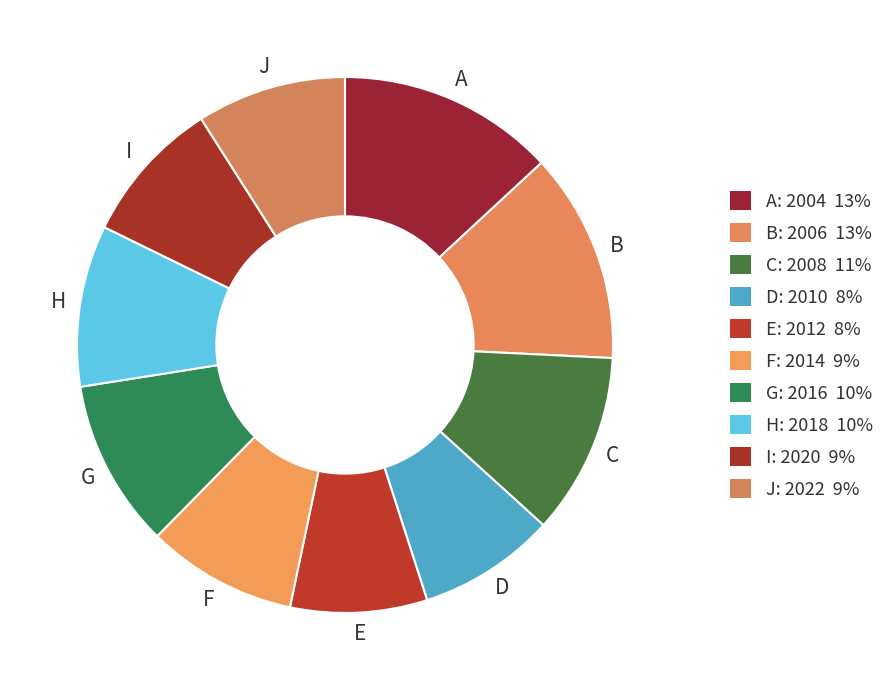

Count the number of slices in the pie.

10